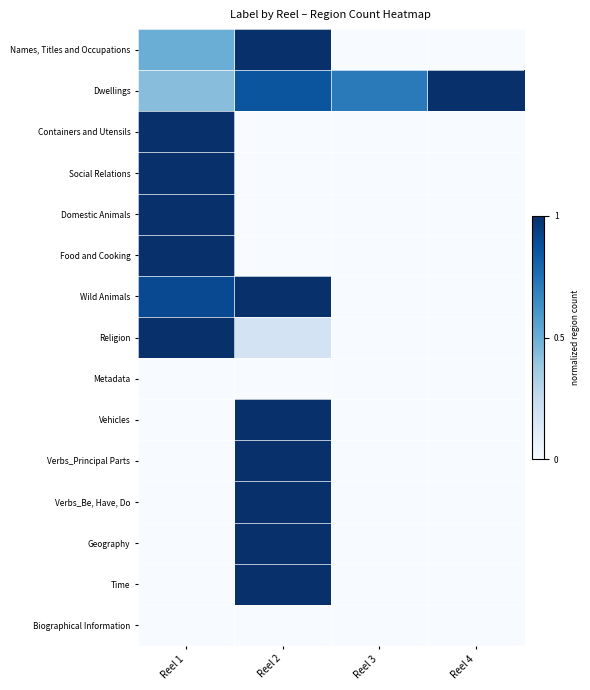

Reading left to right, transcribe all the data shown in this chart.

Names, Titles and Occupations: Reel 1=0.5	Reel 2=1.0	Reel 3=0.0	Reel 4=0.0
Dwellings: Reel 1=0.4	Reel 2=0.9	Reel 3=0.7	Reel 4=1.0
Containers and Utensils: Reel 1=1.0	Reel 2=0.0	Reel 3=0.0	Reel 4=0.0
Social Relations: Reel 1=1.0	Reel 2=0.0	Reel 3=0.0	Reel 4=0.0
Domestic Animals: Reel 1=1.0	Reel 2=0.0	Reel 3=0.0	Reel 4=0.0
Food and Cooking: Reel 1=1.0	Reel 2=0.0	Reel 3=0.0	Reel 4=0.0
Wild Animals: Reel 1=0.9	Reel 2=1.0	Reel 3=0.0	Reel 4=0.0
Religion: Reel 1=1.0	Reel 2=0.2	Reel 3=0.0	Reel 4=0.0
Metadata: Reel 1=0.0	Reel 2=0.0	Reel 3=0.0	Reel 4=0.0
Vehicles: Reel 1=0.0	Reel 2=1.0	Reel 3=0.0	Reel 4=0.0
Verbs_Principal Parts: Reel 1=0.0	Reel 2=1.0	Reel 3=0.0	Reel 4=0.0
Verbs_Be, Have, Do: Reel 1=0.0	Reel 2=1.0	Reel 3=0.0	Reel 4=0.0
Geography: Reel 1=0.0	Reel 2=1.0	Reel 3=0.0	Reel 4=0.0
Time: Reel 1=0.0	Reel 2=1.0	Reel 3=0.0	Reel 4=0.0
Biographical Information: Reel 1=0.0	Reel 2=0.0	Reel 3=0.0	Reel 4=0.0